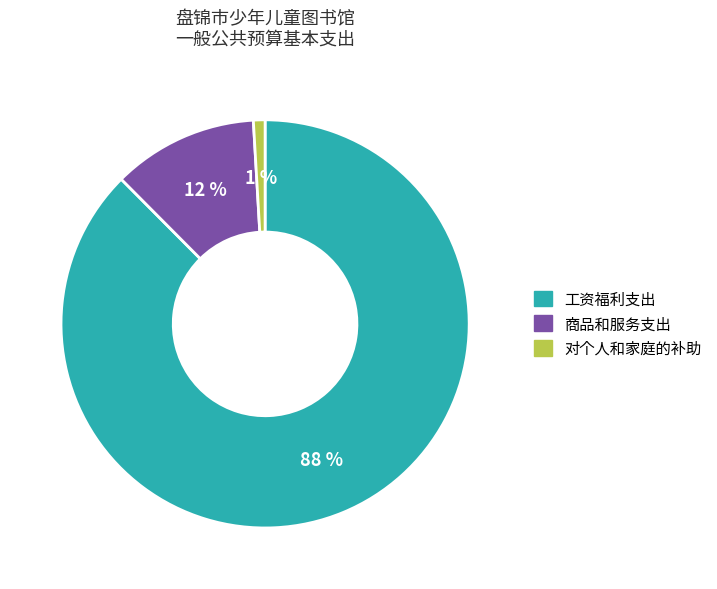

Combined, do 商品和服务支出 and 对个人和家庭的补助 account for over 50%?

No